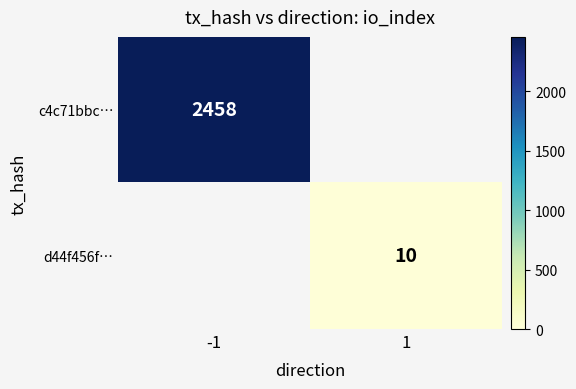

The c4c71bbc… series shows 3620 at -1. True or false?

False